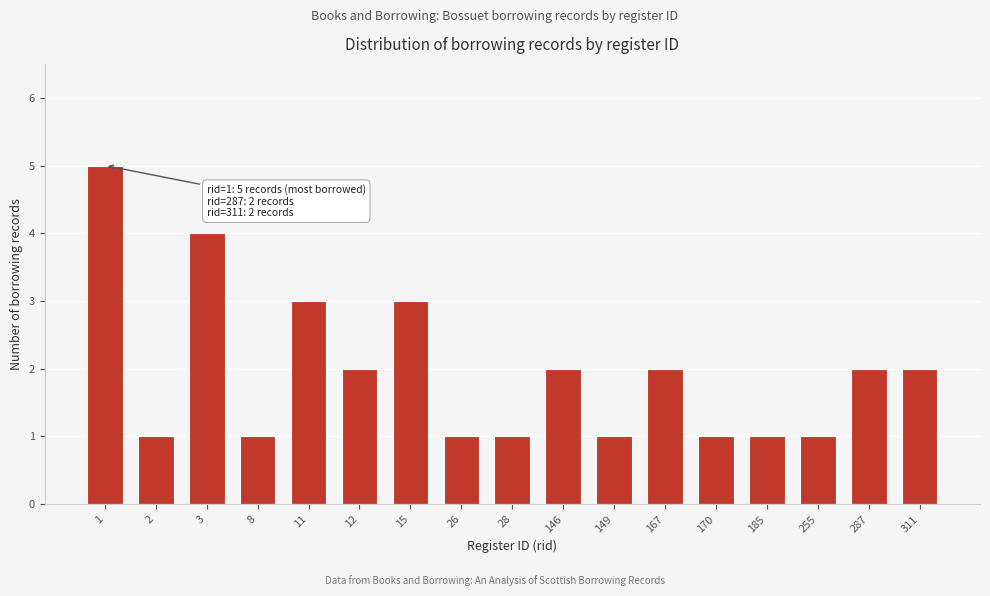

Reading right to left, what are all the values shown in this chart?

2	2	1	1	1	2	1	2	1	1	3	2	3	1	4	1	5